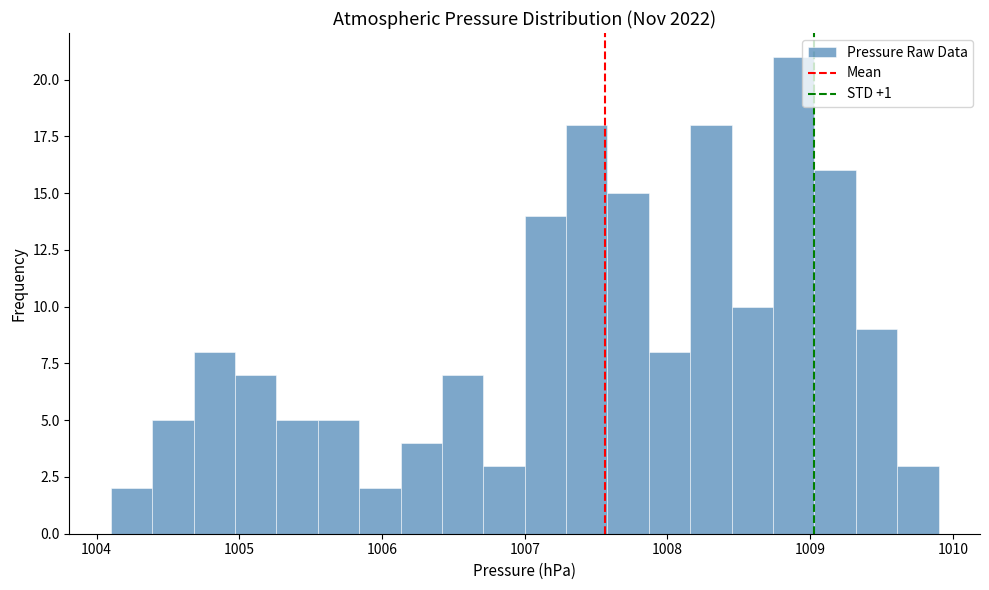

Around what value on the x-axis is the tallest bar? Give the approximate position of its centre, as read against the axis.

1008.9